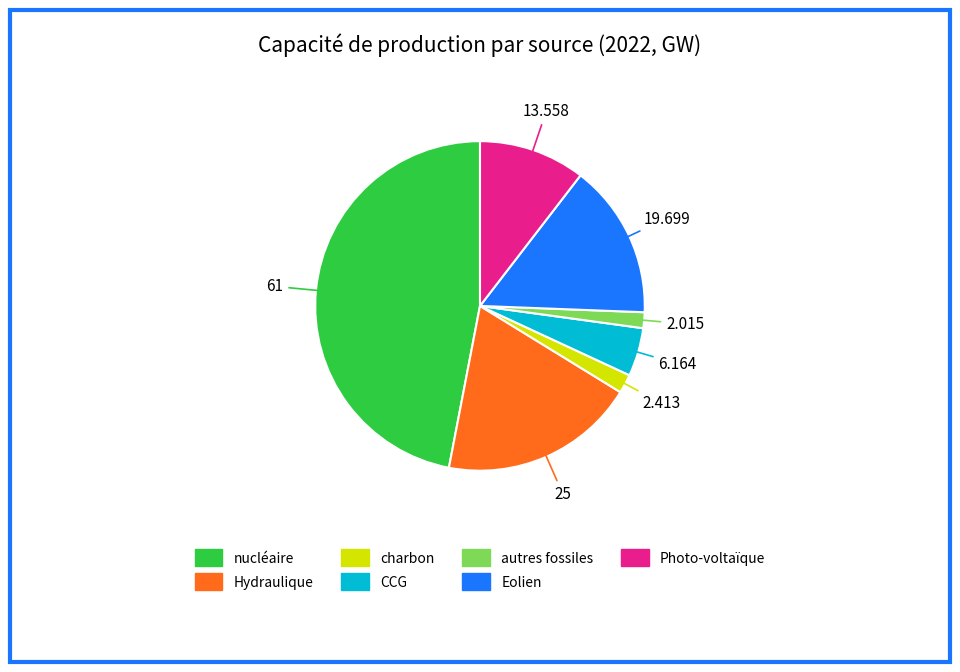

The Hydraulique slice represents 19% of the pie. True or false?

True